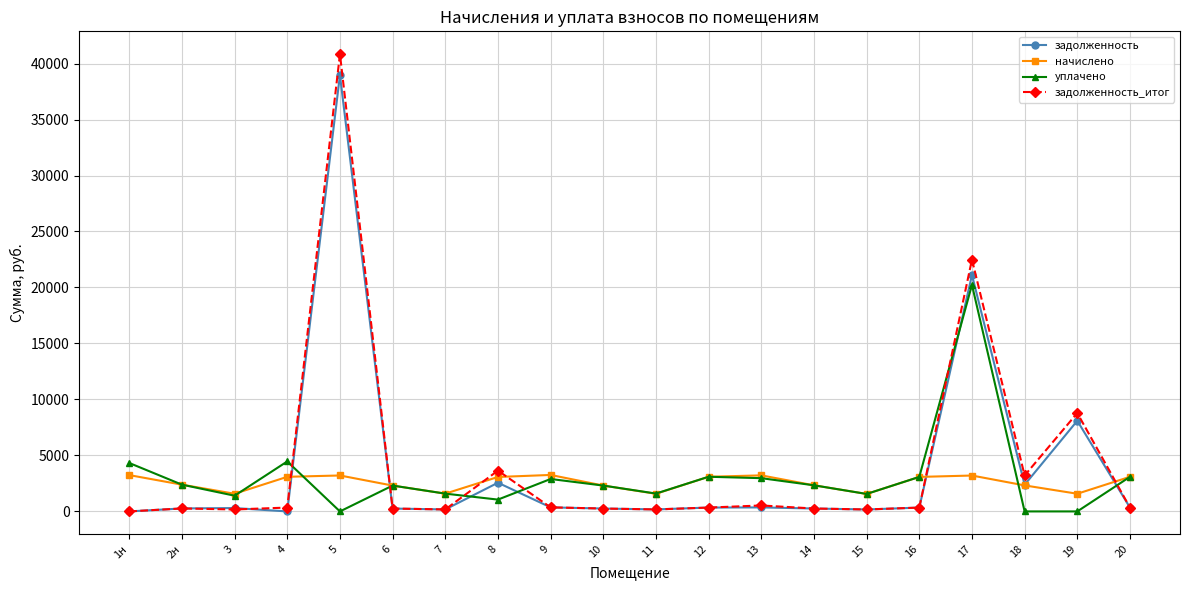

What is the average value of the начислено series?

2555.8